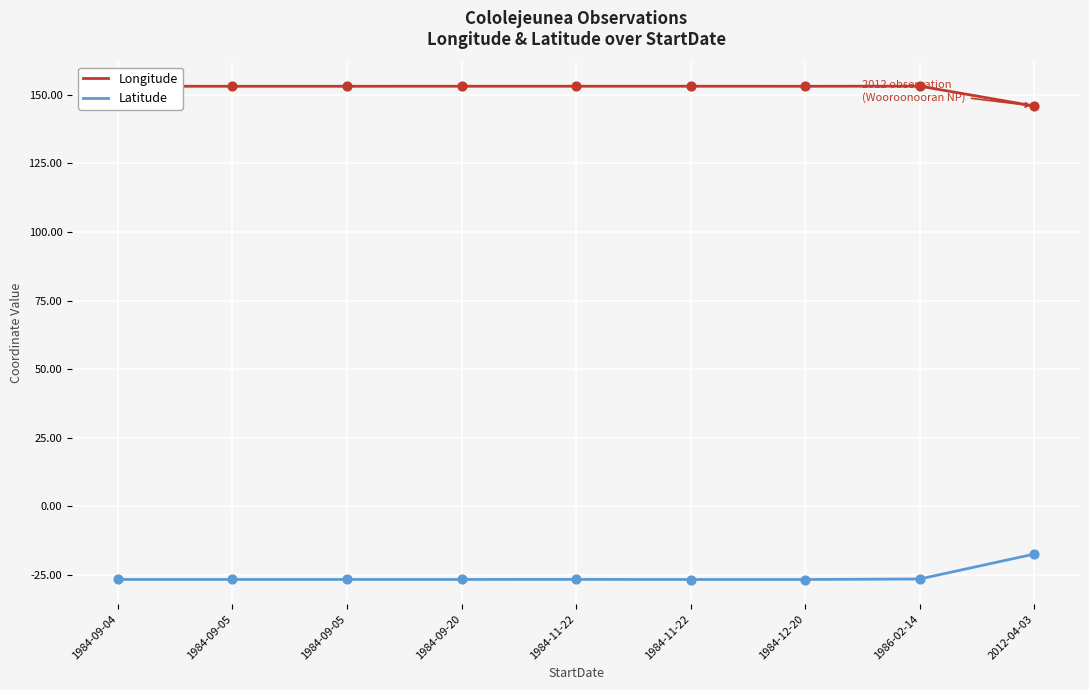

What are all the series names shown in the legend?

Longitude, Latitude